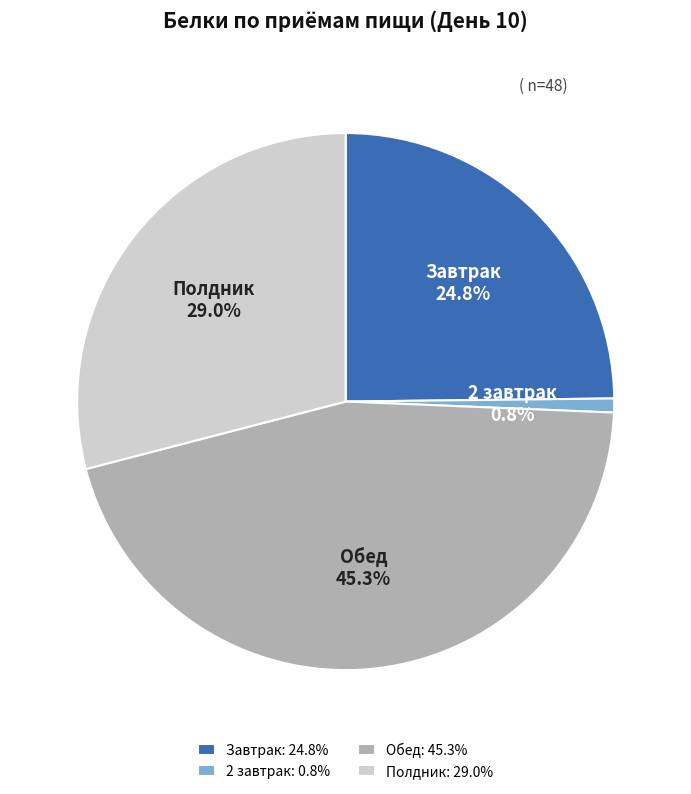

What percentage is the Завтрак slice, to the nearest percent?

25%